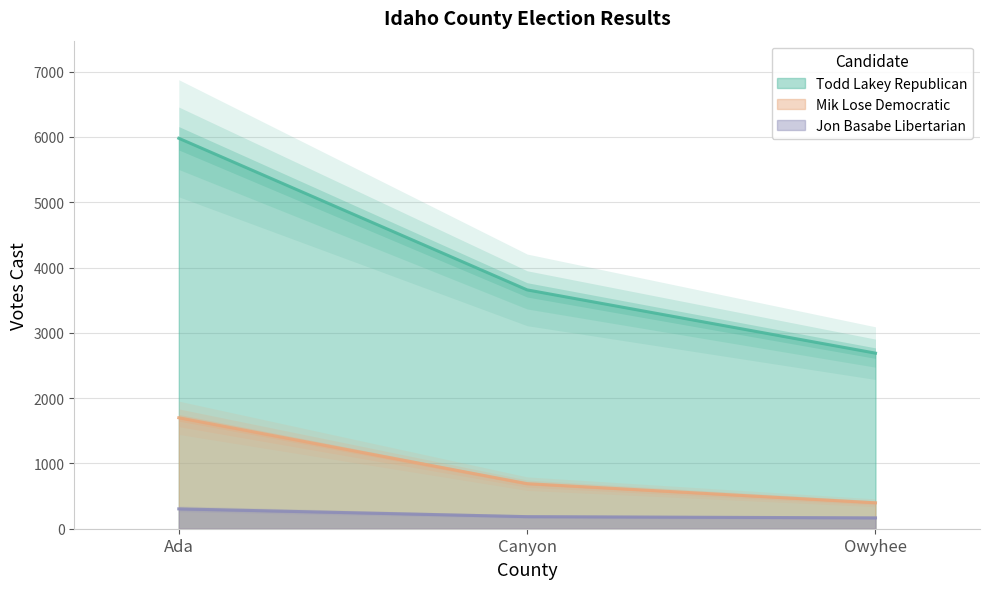

How many lines are shown in the chart?

3